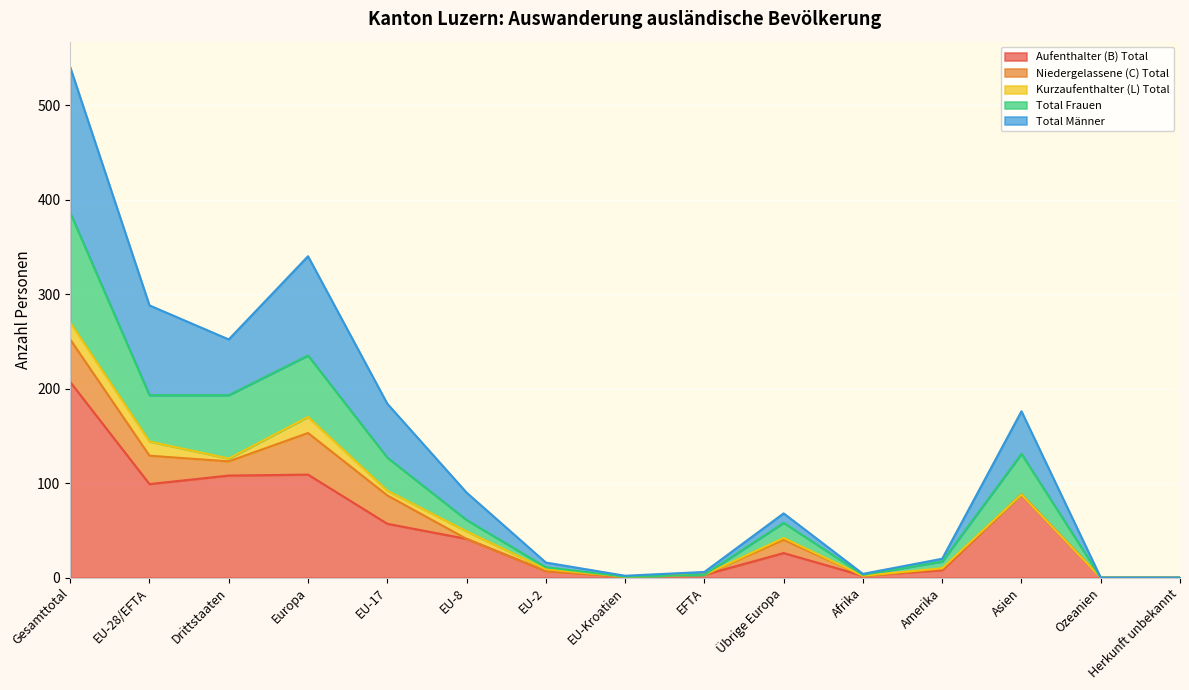

What is the maximum value for Aufenthalter (B) Total?

207